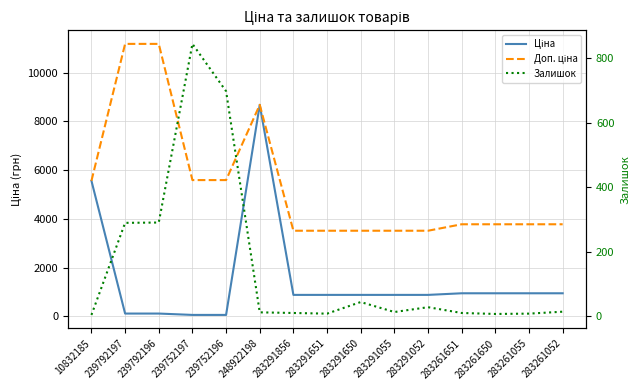

At which category is the sum across all series the highest?

248922198